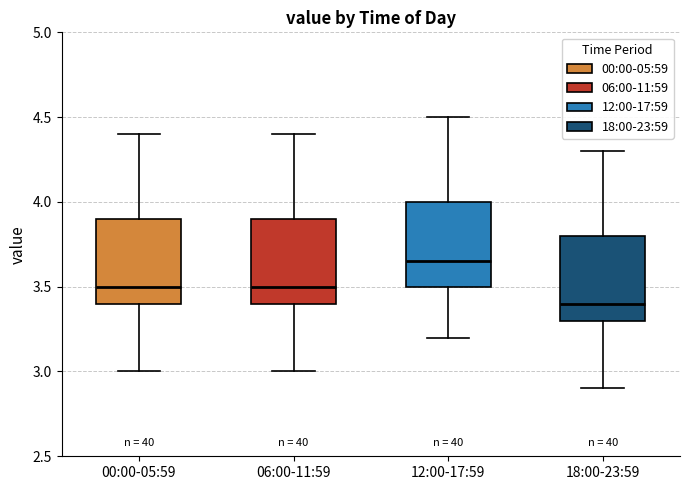

Reading left to right, read every box against the y-axis: the position of its median line, the range the box covers, and the ends of its whiskers. The values are not printed on the chart, so give them approximately, as read against the axis.

00:00-05:59: median 3.50, box 3.40 to 3.90, whiskers 3.00 to 4.40
06:00-11:59: median 3.50, box 3.40 to 3.90, whiskers 3.00 to 4.40
12:00-17:59: median 3.65, box 3.50 to 4.00, whiskers 3.20 to 4.50
18:00-23:59: median 3.40, box 3.30 to 3.80, whiskers 2.90 to 4.30